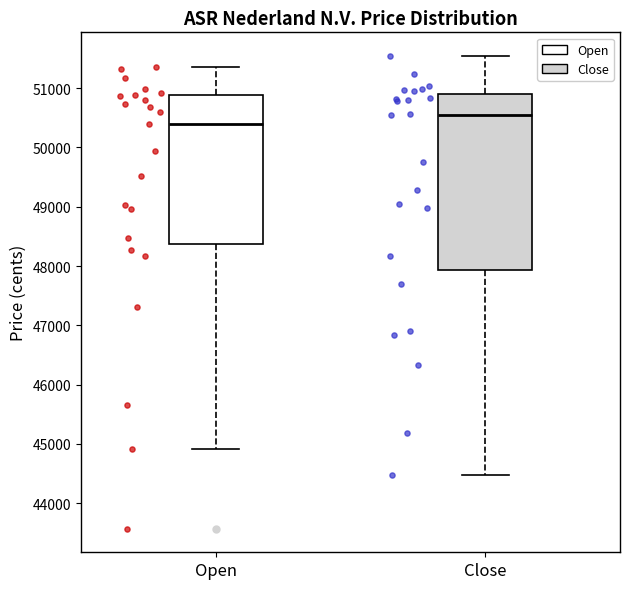

Which box is the tallest, from its lower edge to its upper edge?

Close